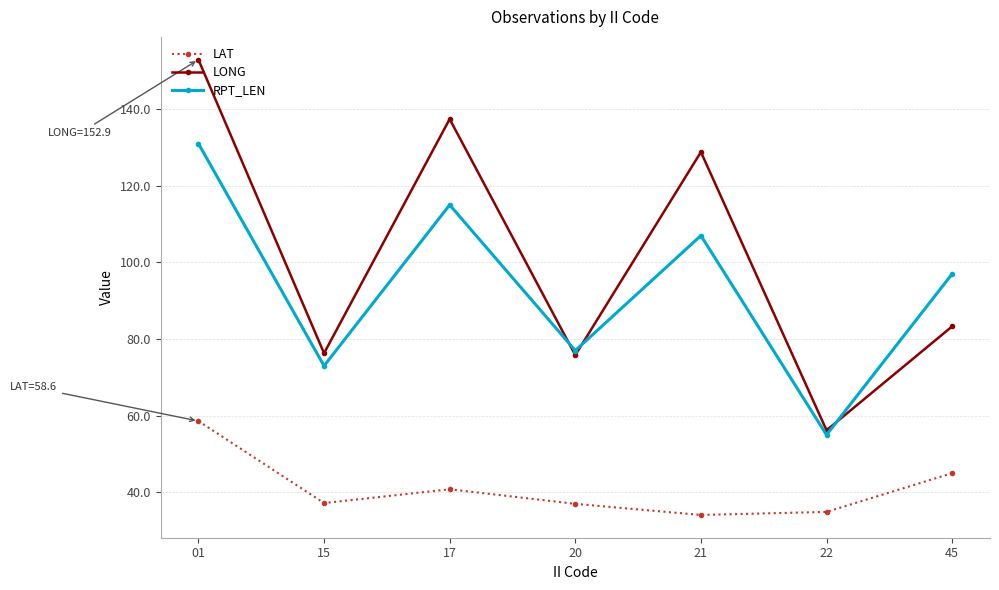

What is the smallest value displayed?

34.1